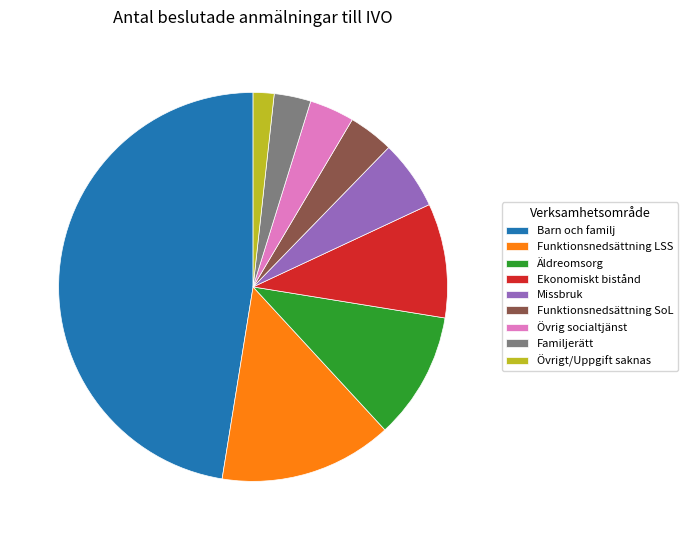

Which has a higher value, Barn och familj or Äldreomsorg?

Barn och familj